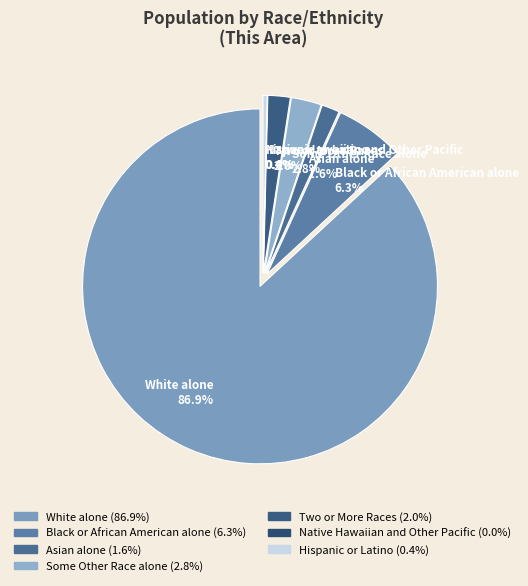

Approximately how many times larger is the value at Asian alone compared to Some Other Race alone?

0.6